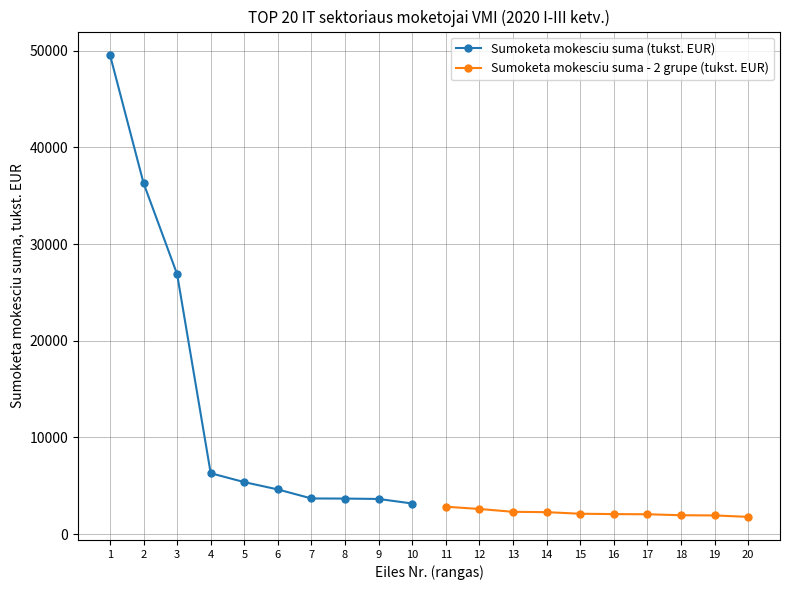

Read the Sumoketa mokesciu suma (tukst. EUR) value at 1, to the nearest 50.

49600